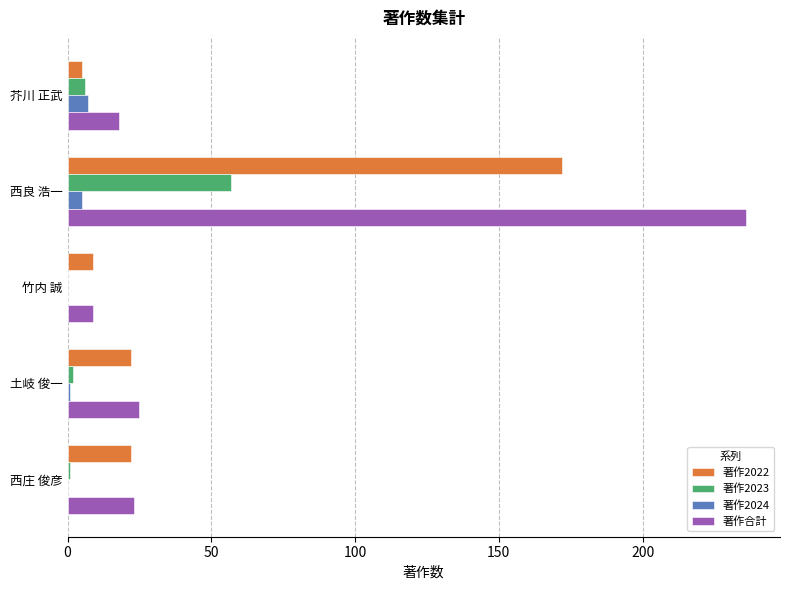

Between 芥川 正武 and 西良 浩一, which series saw the biggest shift?

著作合計